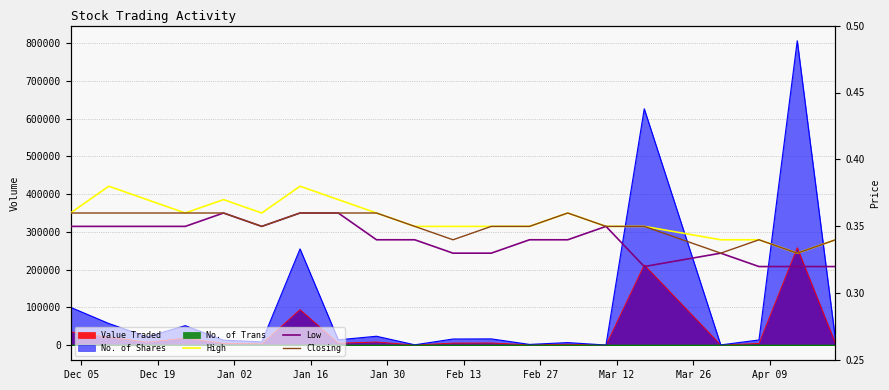

What is the label of the 3rd point from the left?

Jan 02